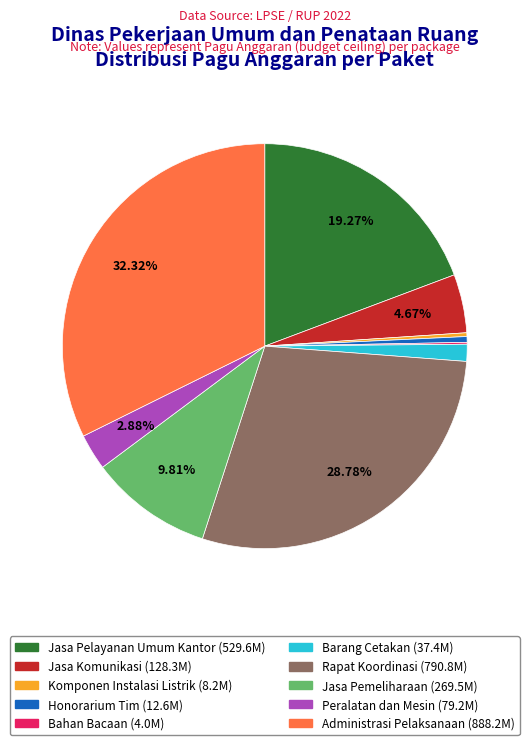

Is there a majority slice in this chart?

No